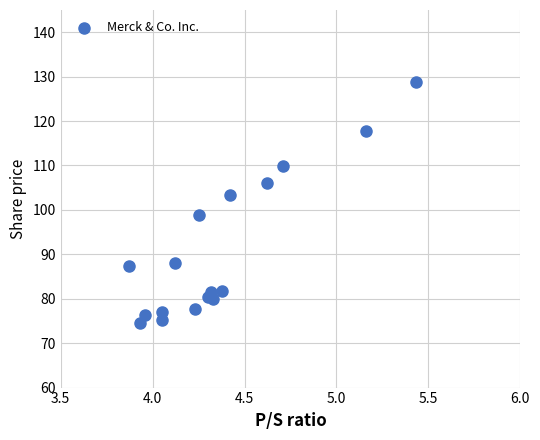

What is the range of Y values (max minus min)?

54.2